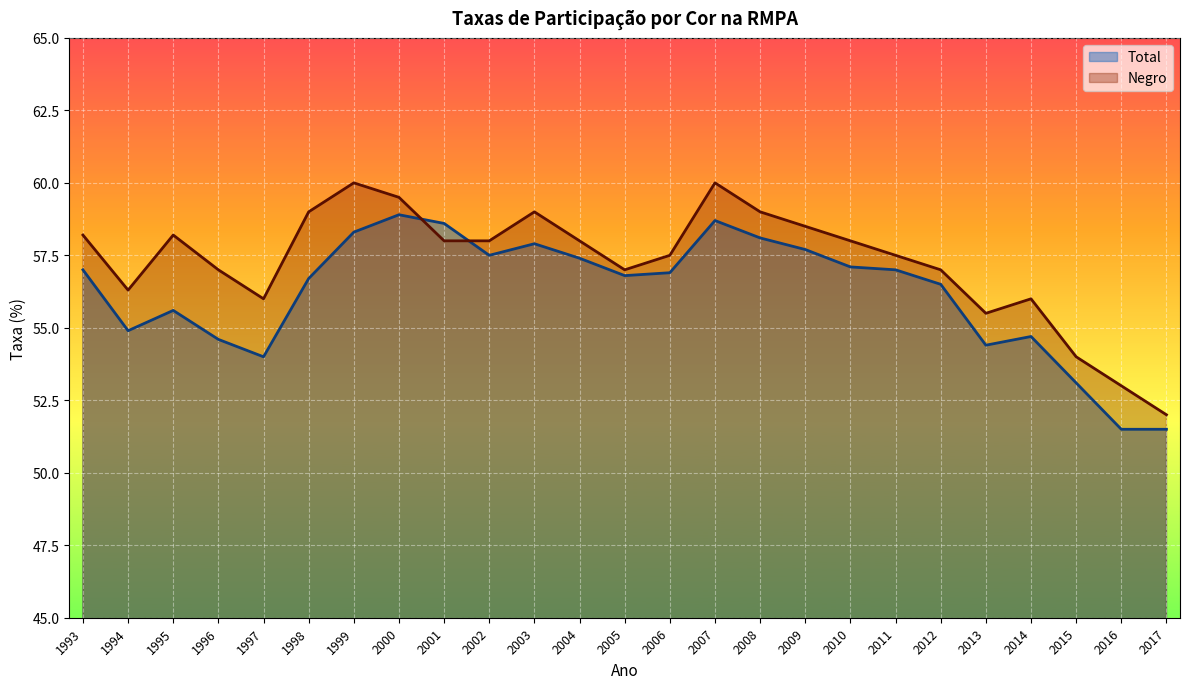

Rank the series by their maximum value, from highest to lowest.

Negro, Total